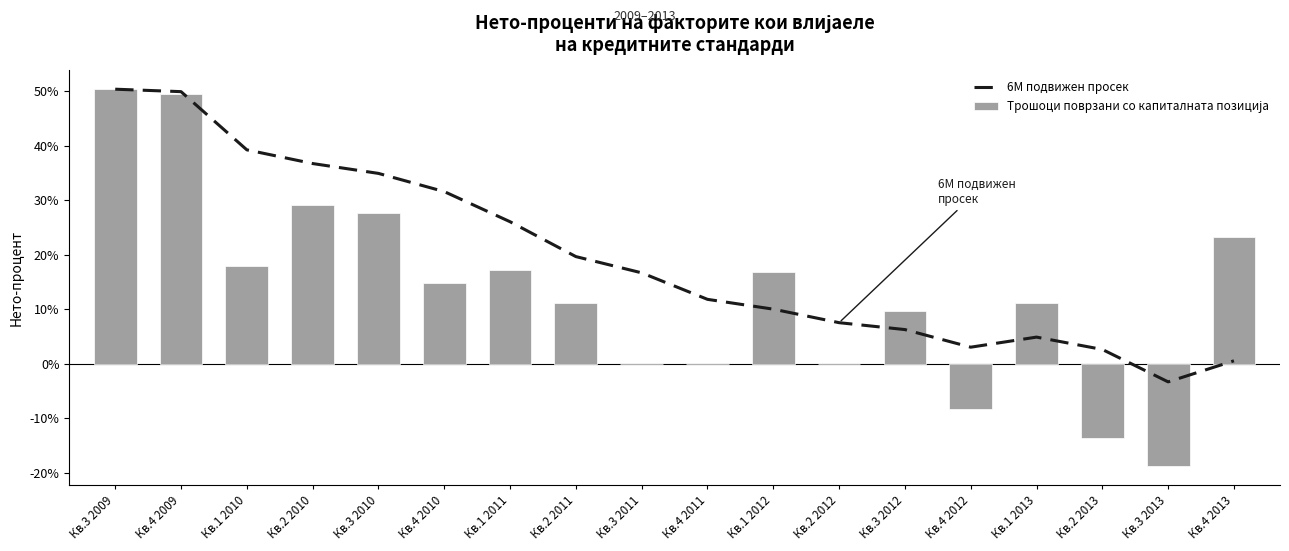

Is the value of Трошоци поврзани со капиталната позиција at Кв.2 2011 greater than the value of 6М подвижен просек at Кв.2 2010?

No